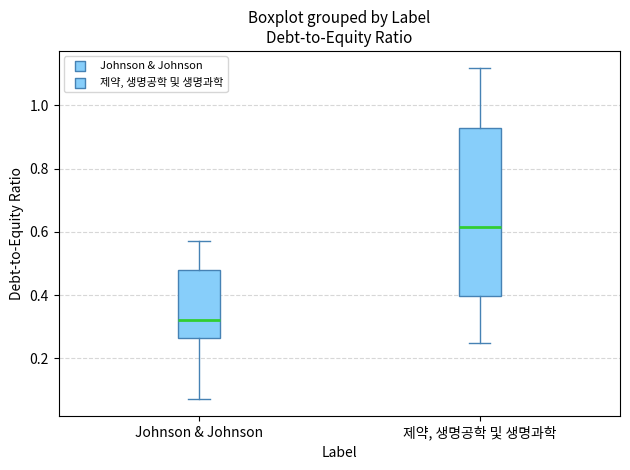

Where does the median line of the box for 제약, 생명공학 및 생명과학 sit on the y-axis? The values are not printed on the chart, so give them approximately, as read against the axis.

0.62